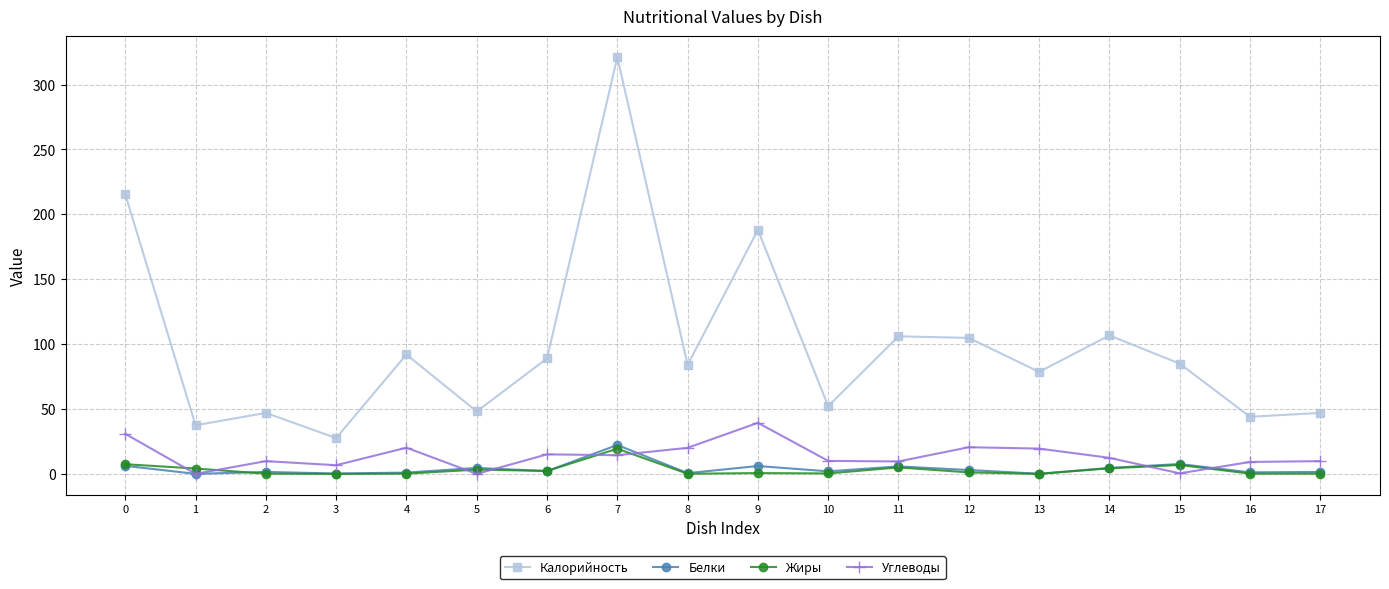

The value of Белки at 2 is 1.5. True or false?

True